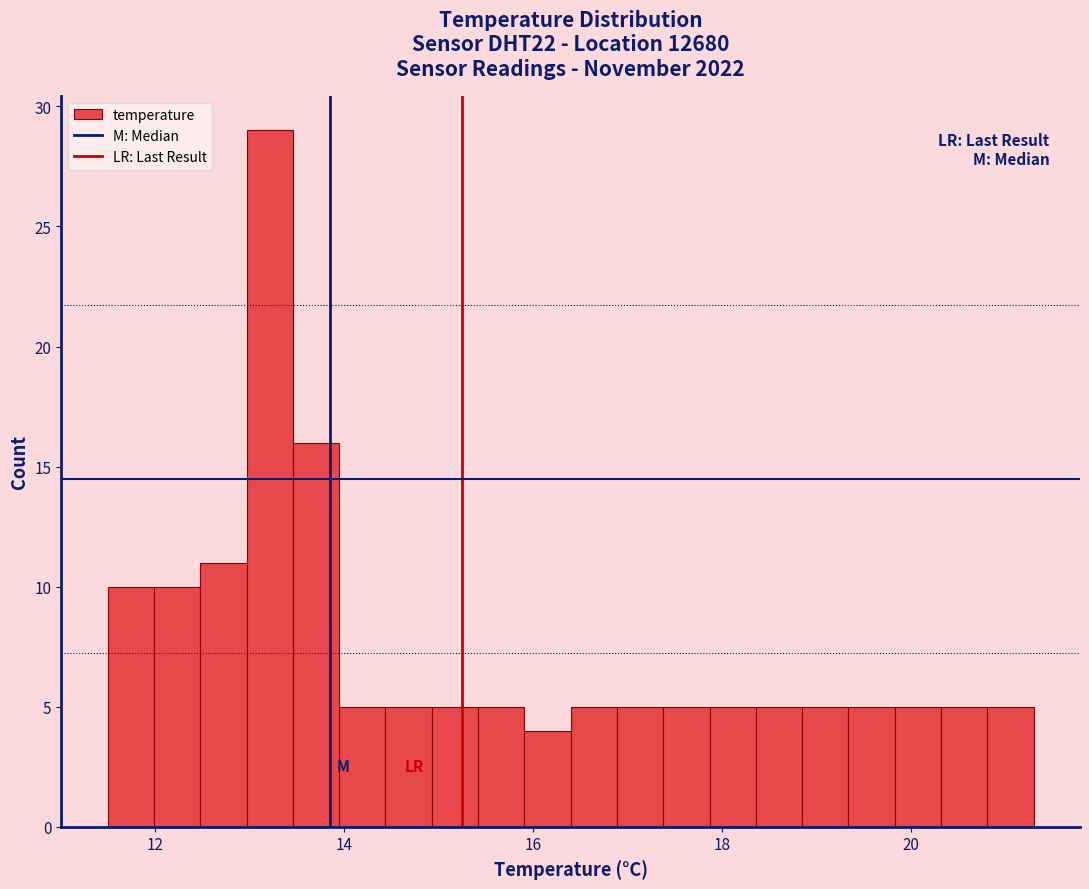

Around what value on the x-axis is the tallest bar? Give the approximate position of its centre, as read against the axis.

13.2